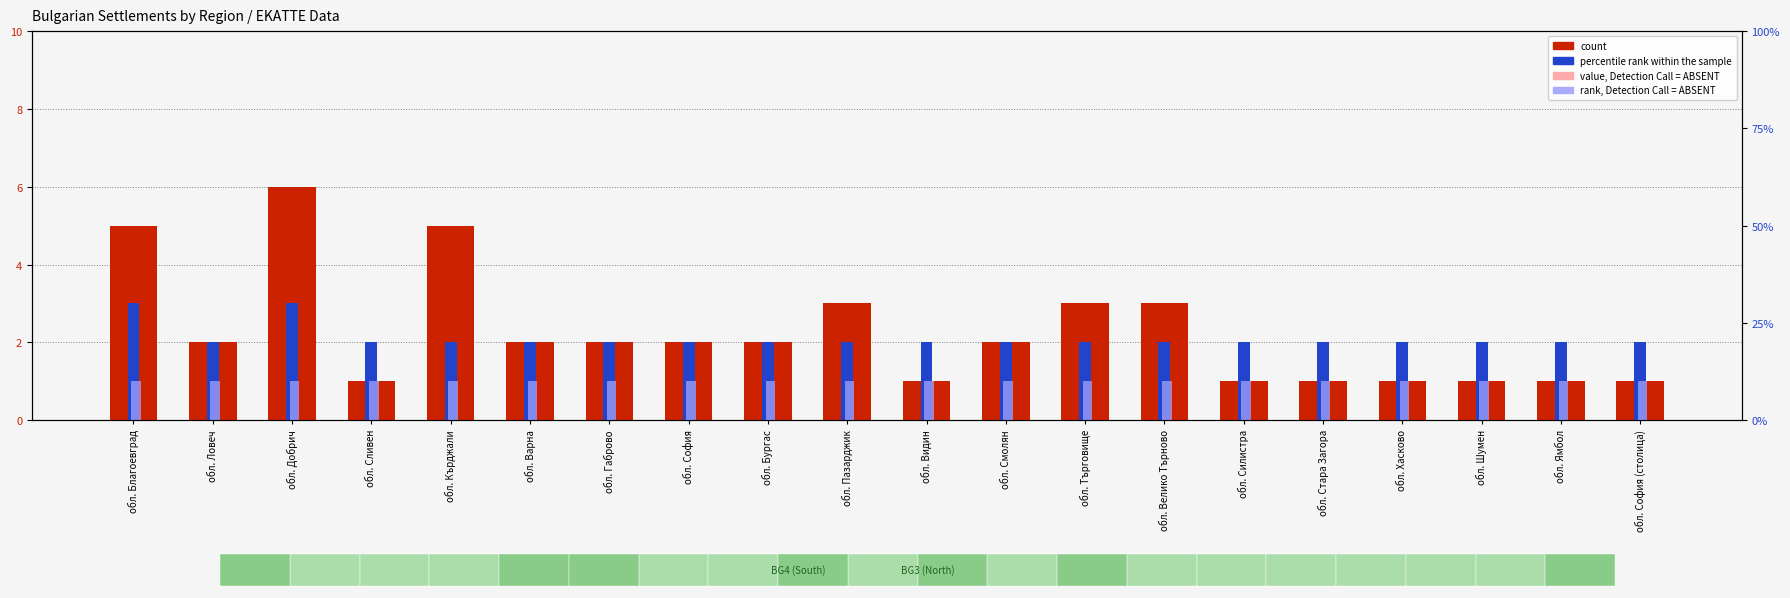

Is the value of rank, Detection Call = ABSENT at обл. Ловеч greater than the value of value, Detection Call = ABSENT at обл. Сливен?

No